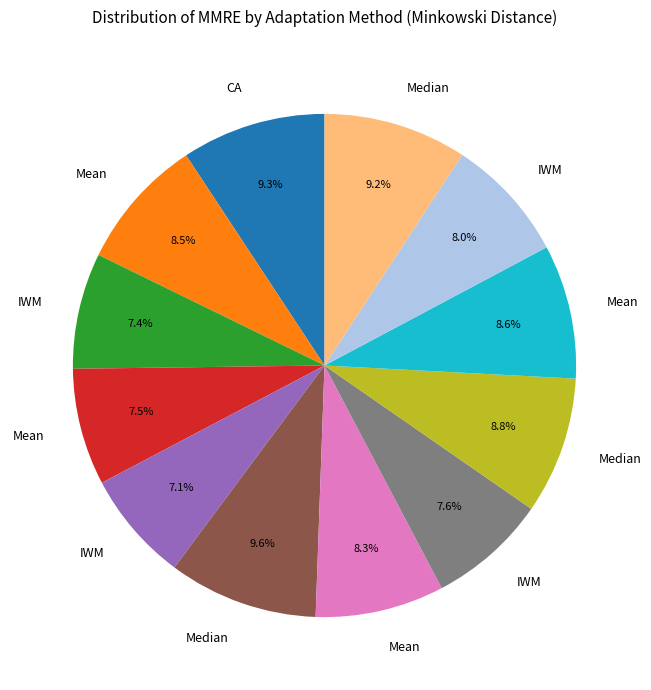

Does any single category account for the majority?

No